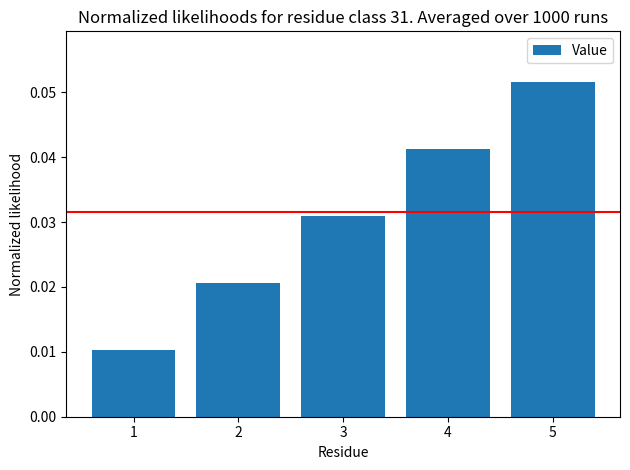

List the labels in order of value, largest first.

5, 4, 3, 2, 1